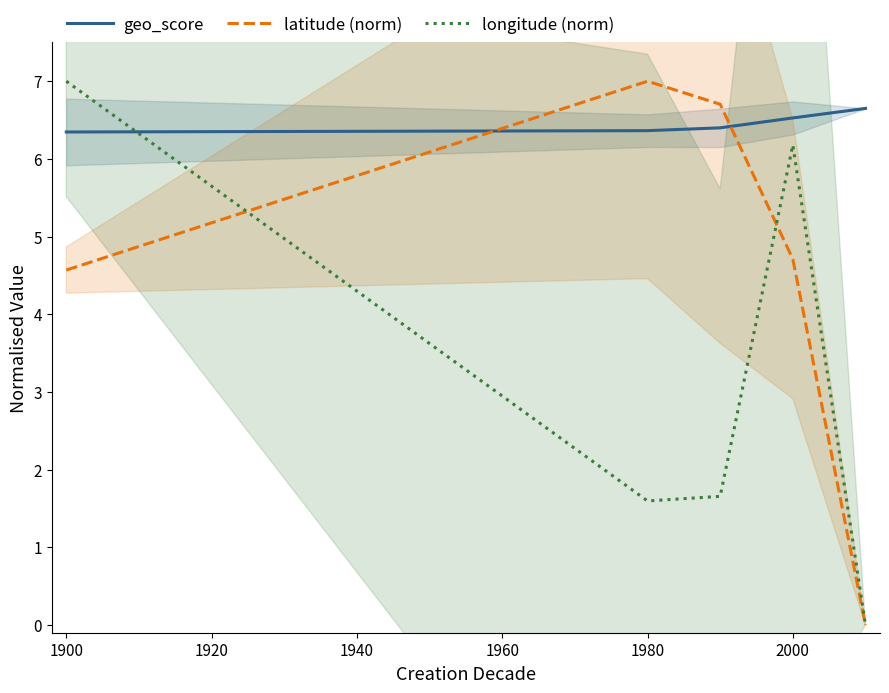

How many positive values does the longitude (norm) series have?

4